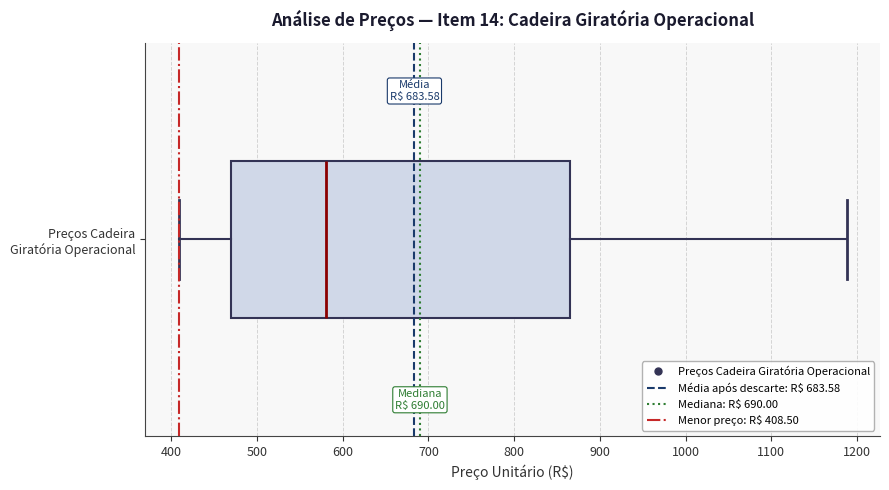

Read this box plot against the x-axis: the position of the median line, the range covered by the box, and the ends of both whiskers. The values are not printed on the chart, so give them approximately, as read against the axis.

median 580, box 470 to 870, whiskers 410 to 1190